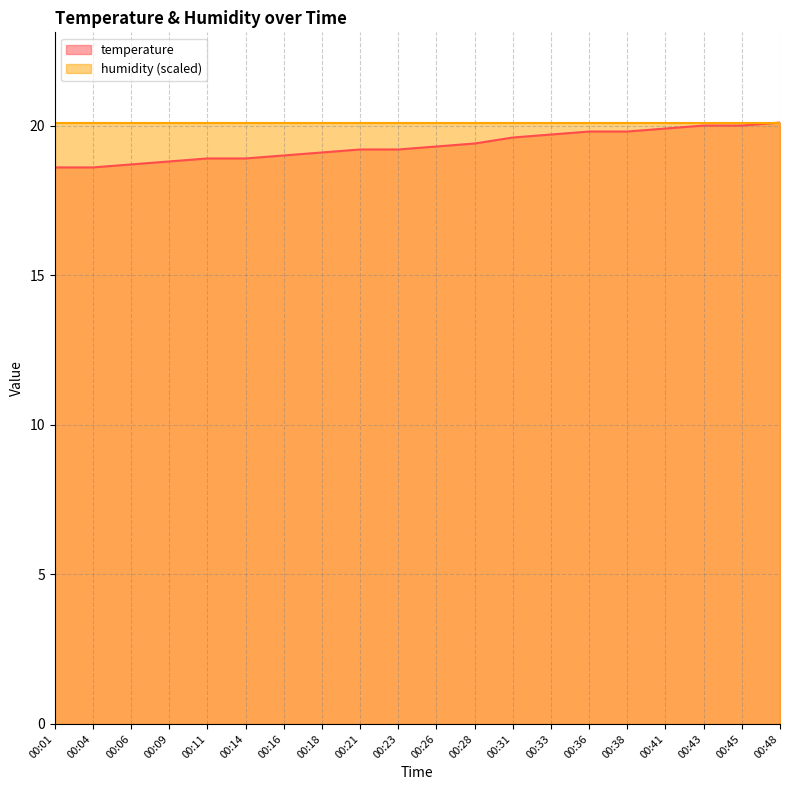

Where is the data nearest to the value 19?

00:16